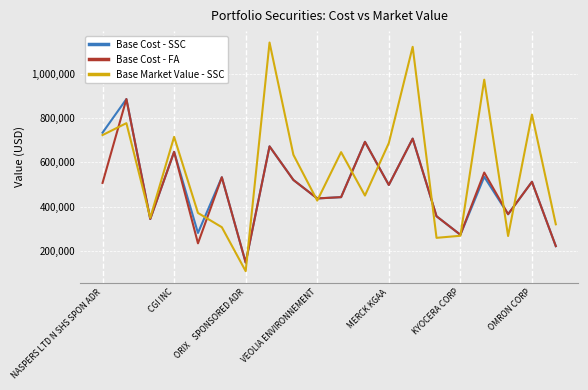

What are all the series names shown in the legend?

Base Cost - SSC, Base Cost - FA, Base Market Value - SSC